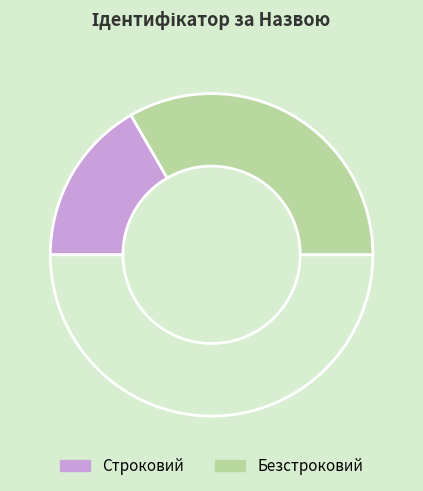

To the nearest percent, what is the average slice percentage?

50%